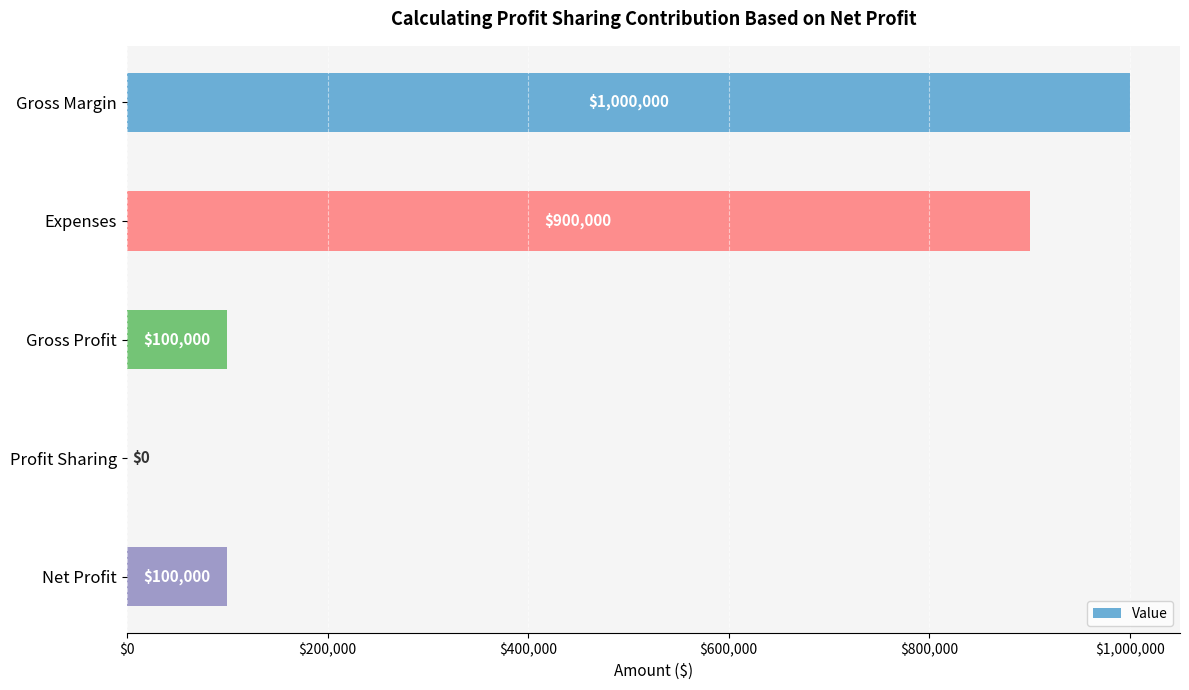

What is the change in value from Gross Profit to Profit Sharing?

-100000